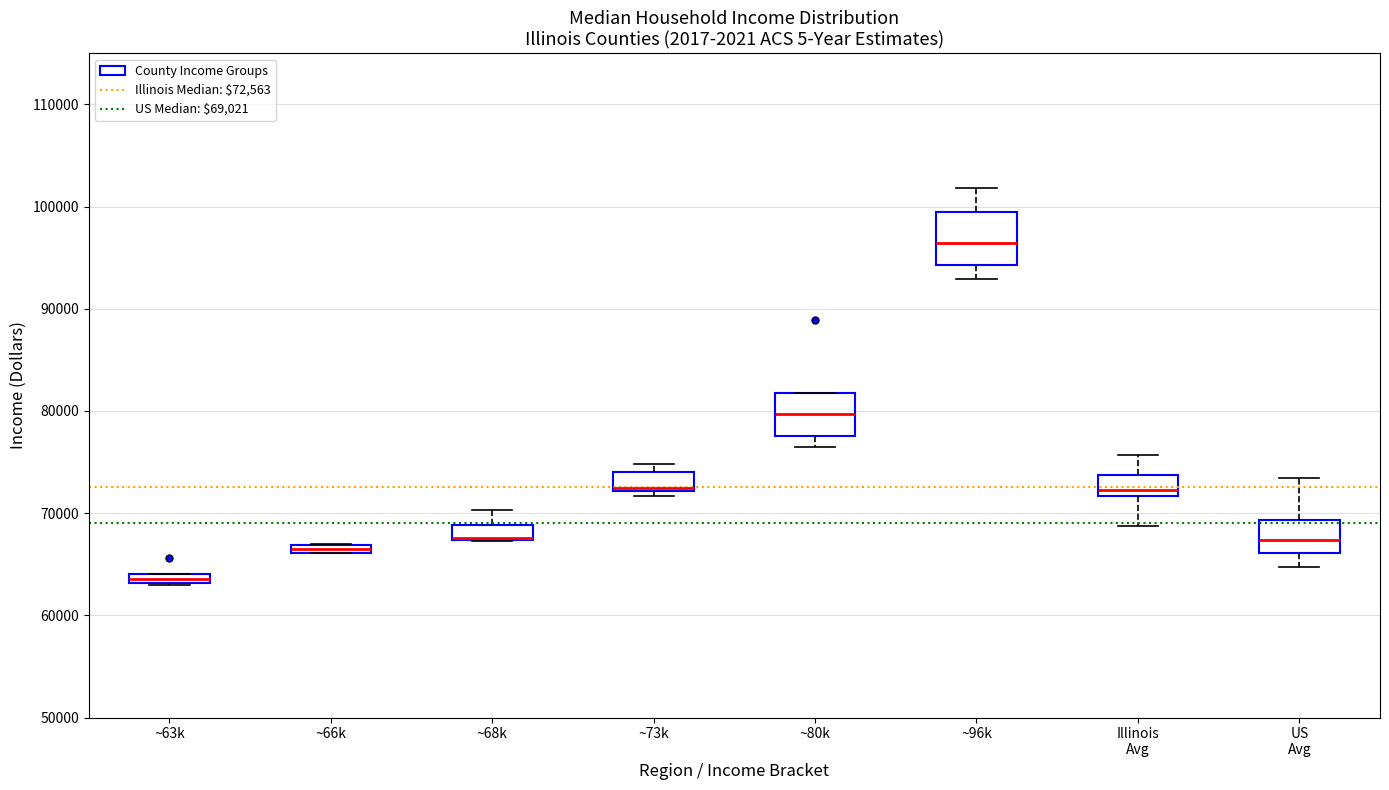

Where does the median line of the box for ~80k sit on the y-axis? The values are not printed on the chart, so give them approximately, as read against the axis.

80000